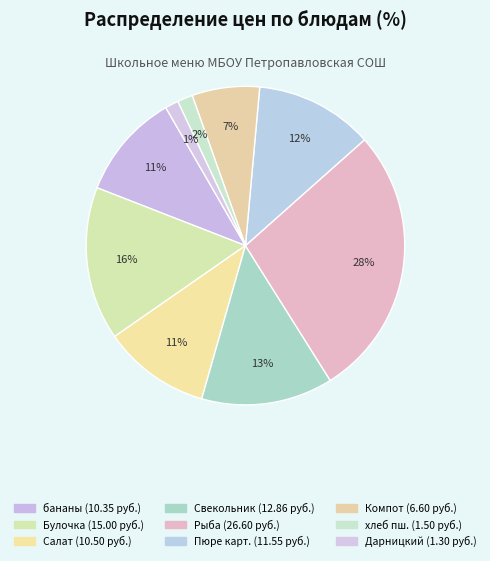

What is the smallest slice in the pie chart?

каравай Дарницкий